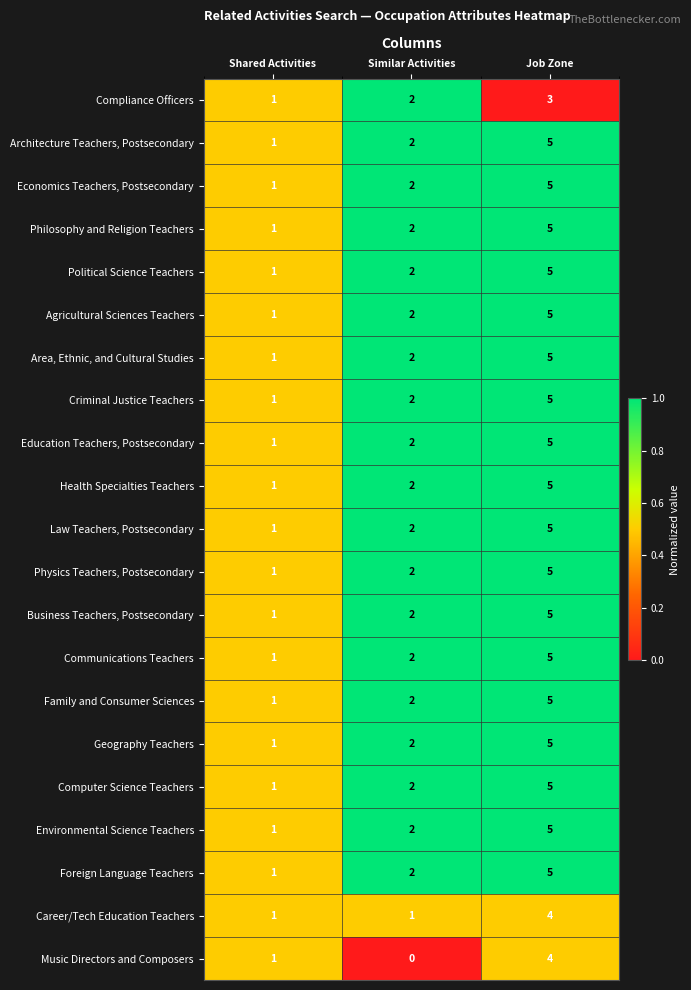

Is the value of Compliance Officers at Job Zone greater than the value of Business Teachers, Postsecondary at Job Zone?

No